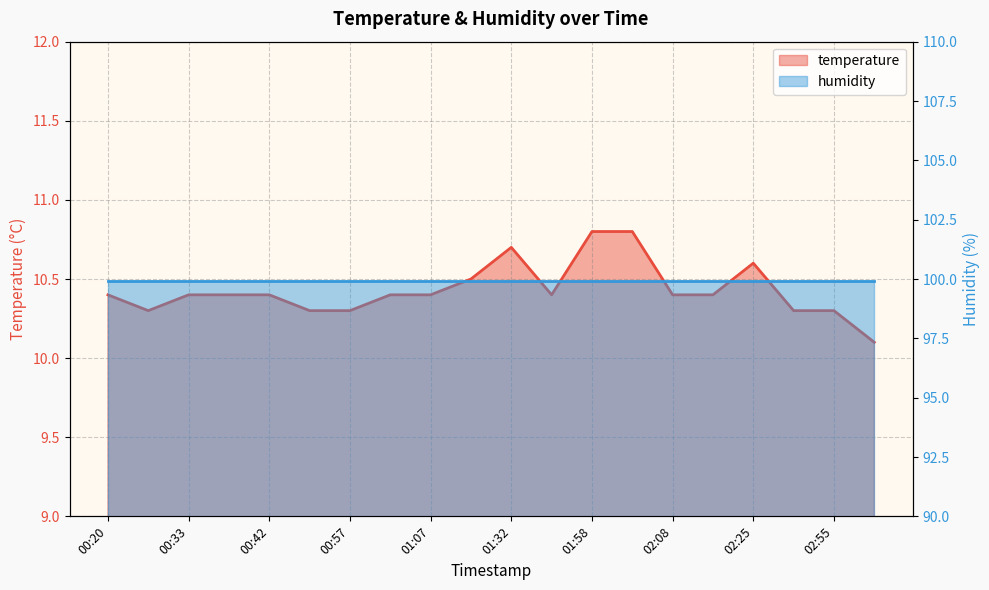

True or false: there are more than 1 points higher than both neighbors.

True